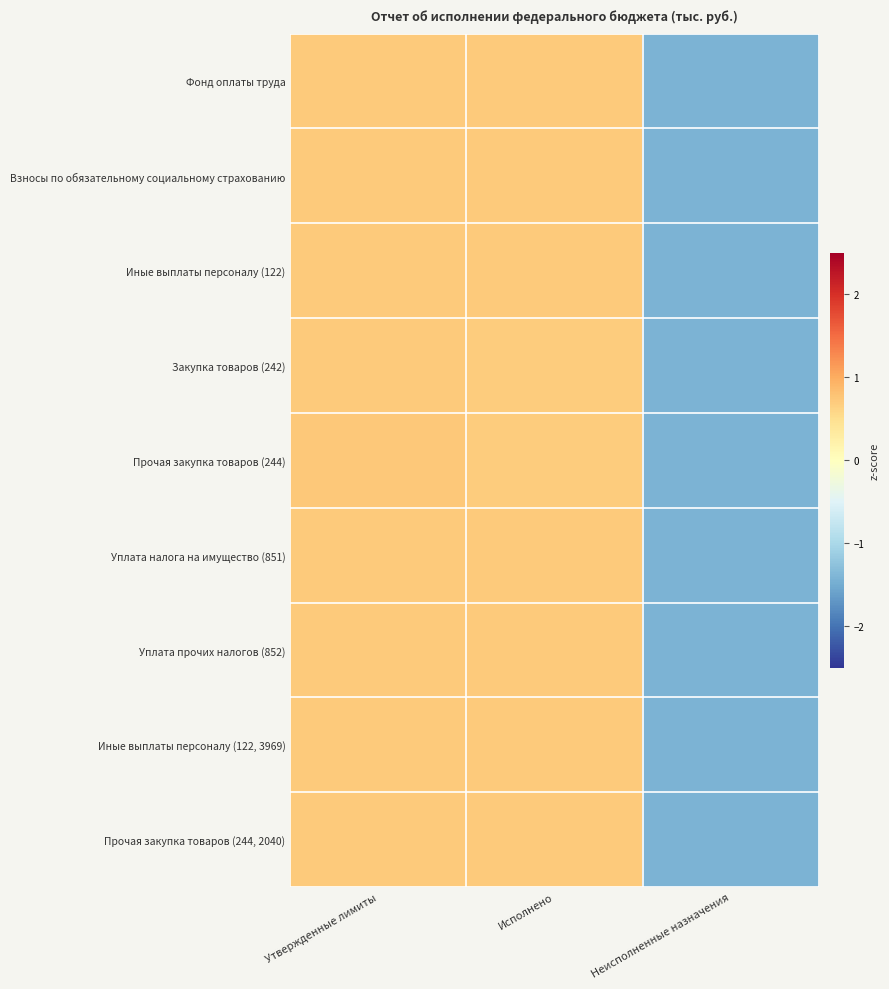

Which series changed the most between Утвержденные лимиты and Неисполненные назначения?

Прочая закупка товаров (244)